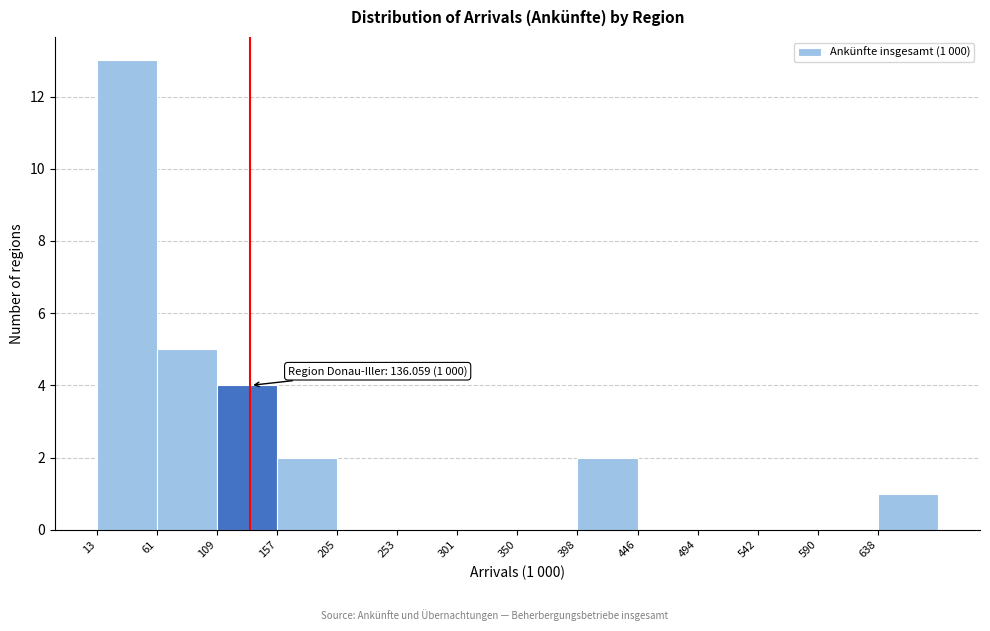

Which range on the x-axis has the tallest bar?

15 to 60